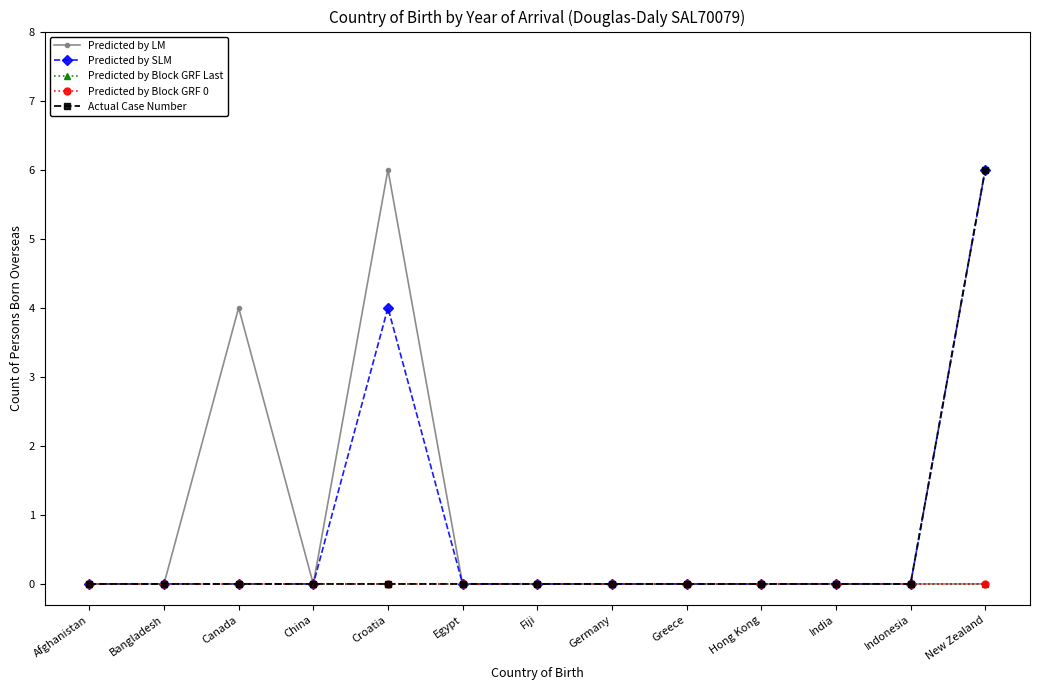

True or false: Predicted by LM and Predicted by SLM intersect in this chart.

False